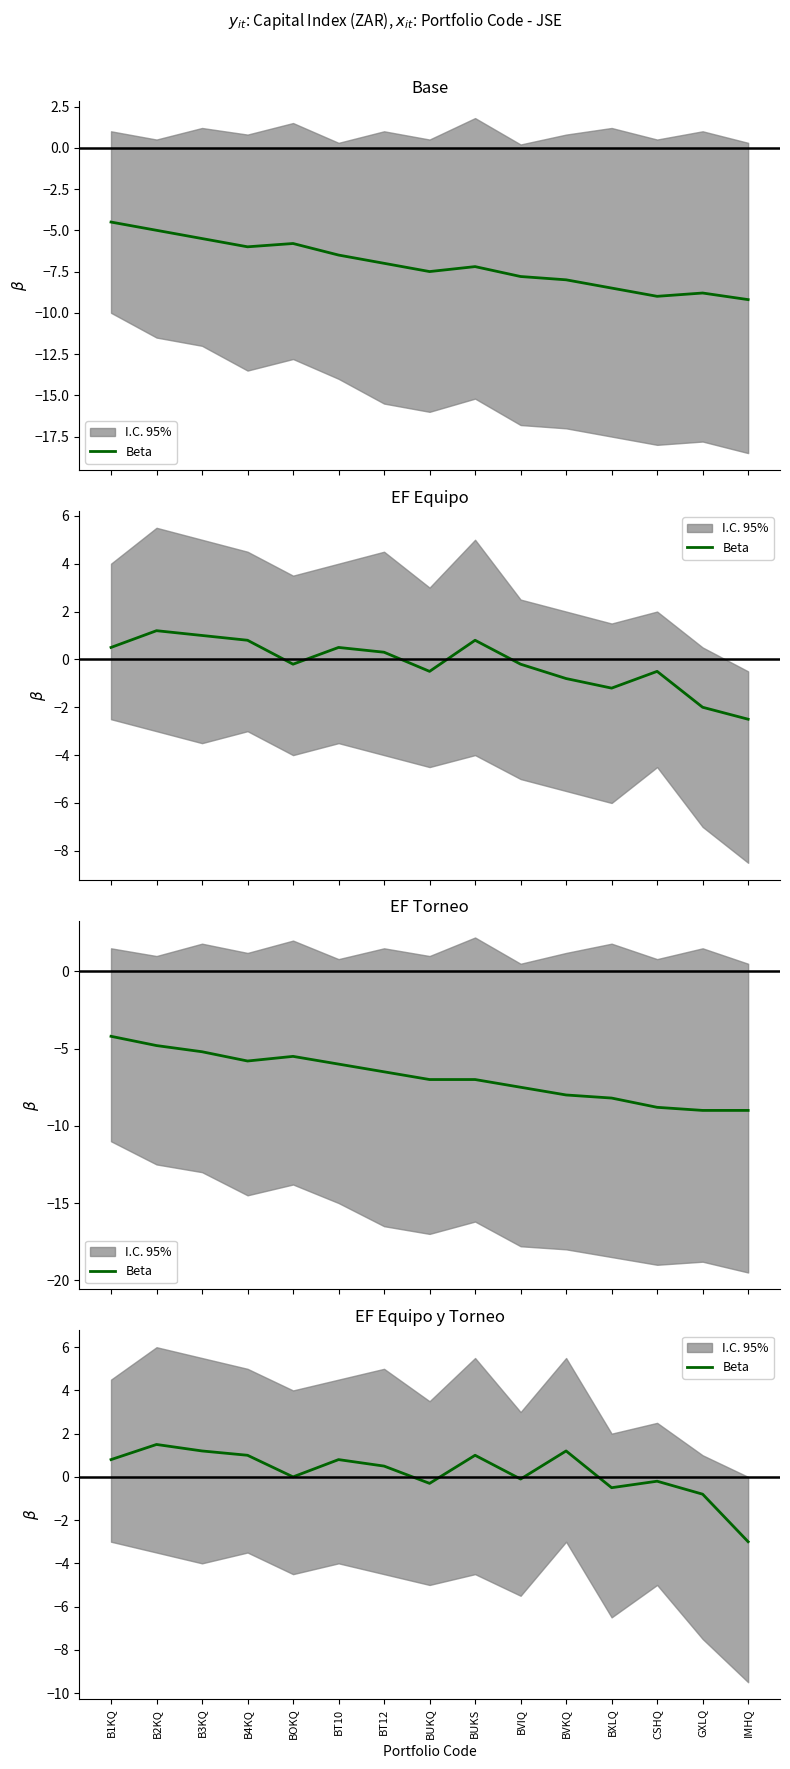

True or false: the data has more than 1 interior local peaks.

True